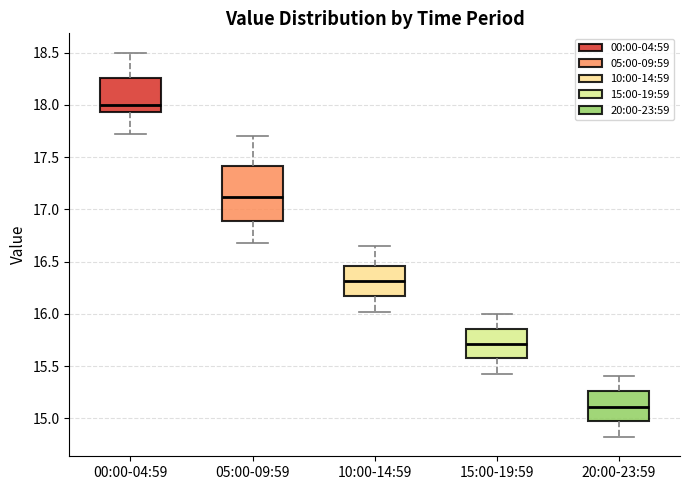

Comparing the boxes themselves (not the whiskers), which one is the tallest?

05:00-09:59